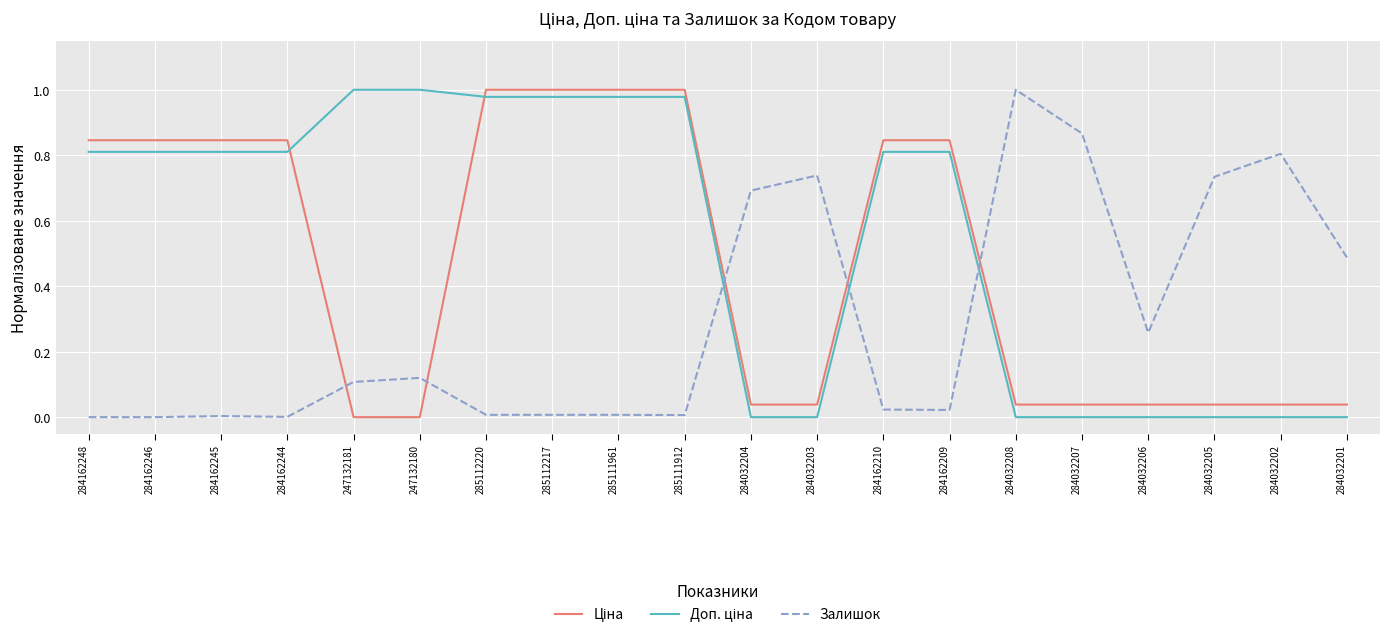

Is it true that Залишок equals 1.3 at 284032208?

False